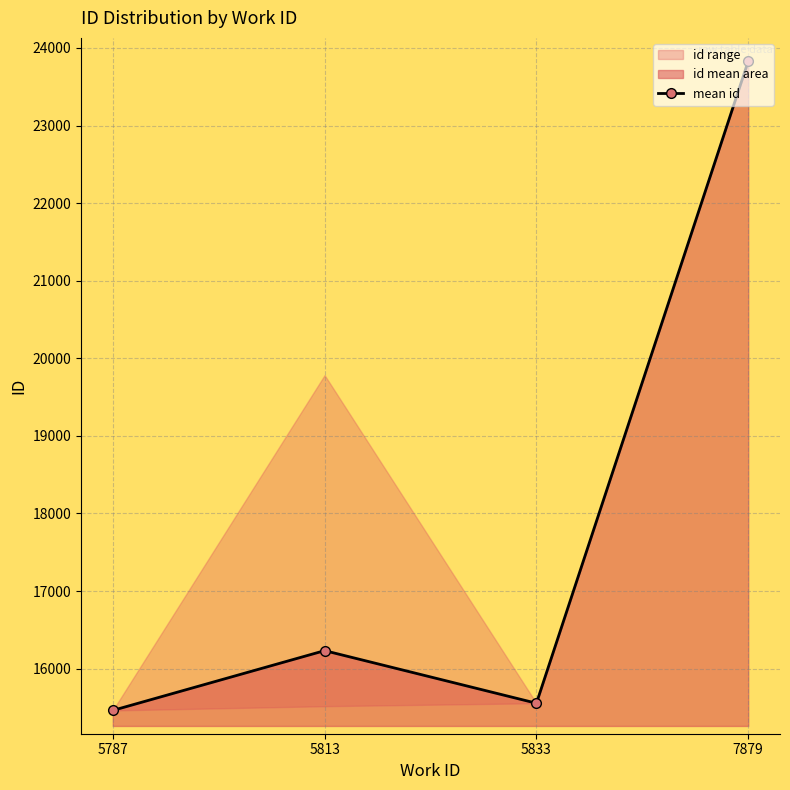

Reading left to right, list all the values displayed in this chart.

5787=15461.5	5813=16232.0	5833=15554.0	7879=23830.0